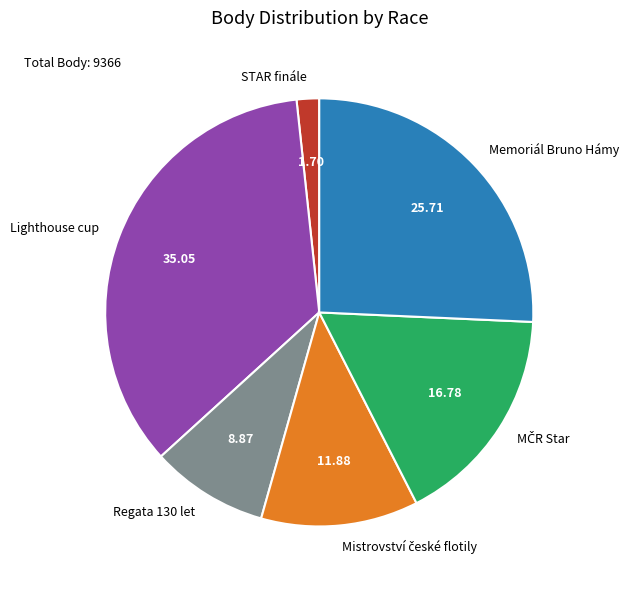

Is there any slice that represents more than half of the pie?

No